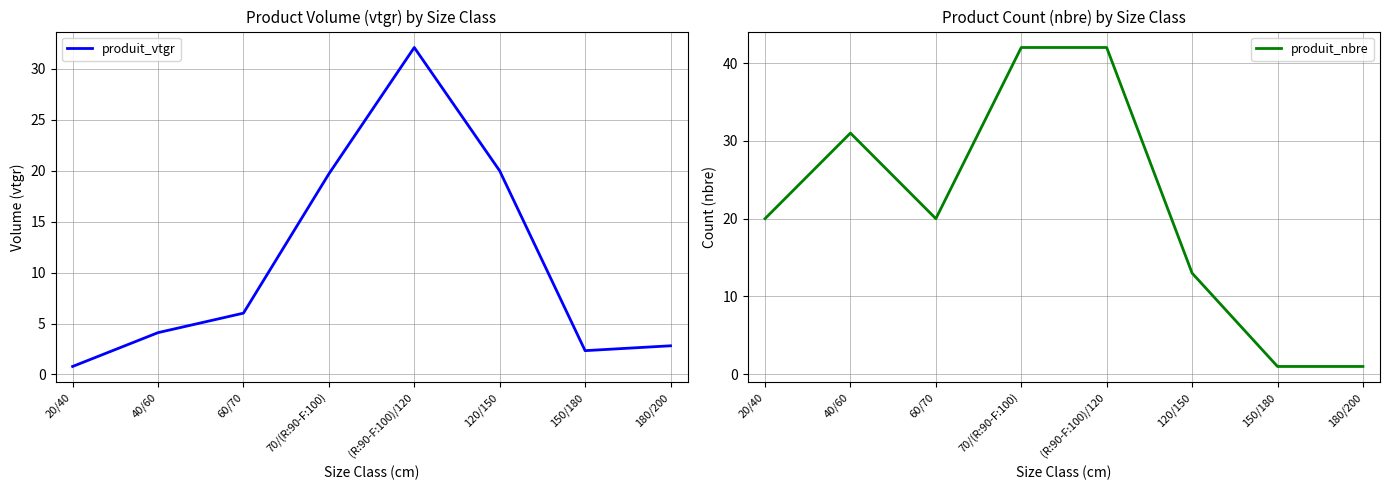

After their last crossing, which series has the higher values: produit_vtgr or produit_nbre?

produit_vtgr